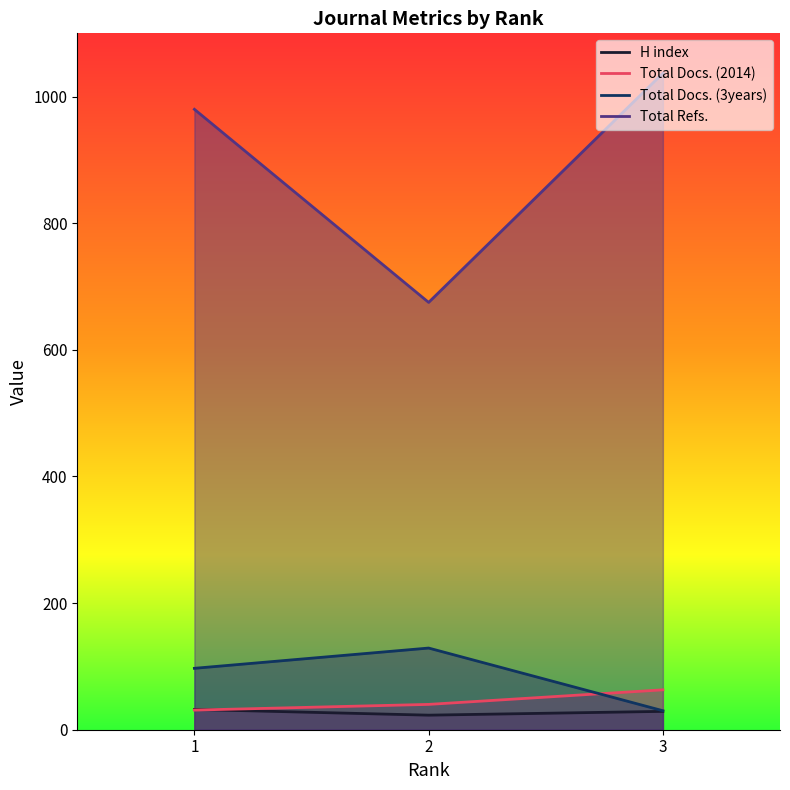

Reading left to right, extract all data points from this chart.

H index: 1=32	2=23	3=29
Total Docs. (2014): 1=31	2=40	3=63
Total Docs. (3years): 1=97	2=129	3=30
Total Refs.: 1=980	2=675	3=1037